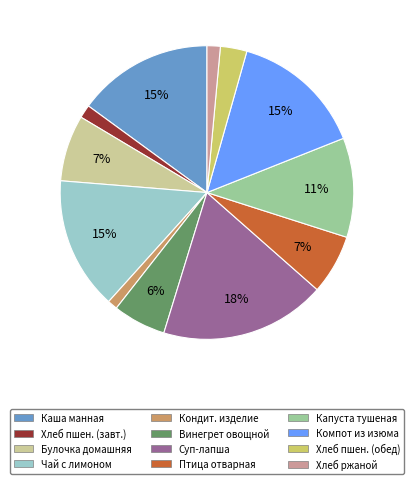

To the nearest percent, what is the average slice percentage?

8%